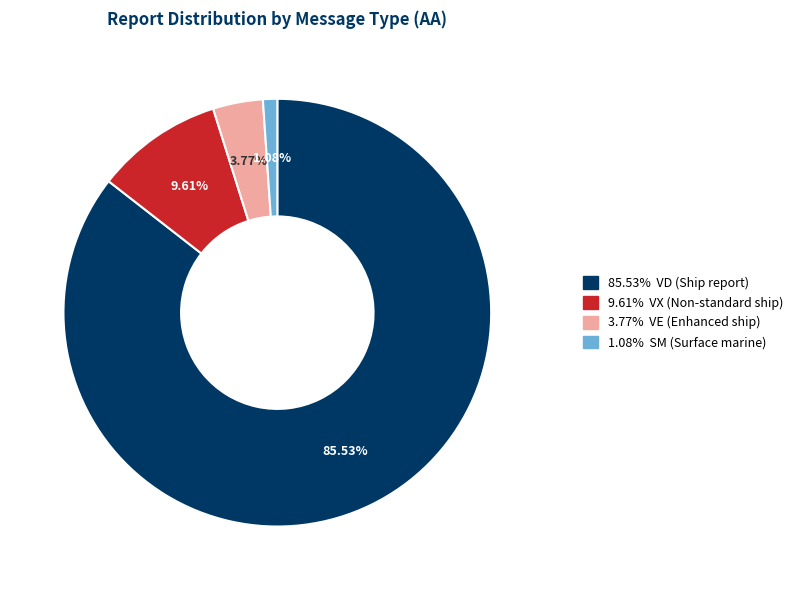

Is there a majority slice in this chart?

Yes